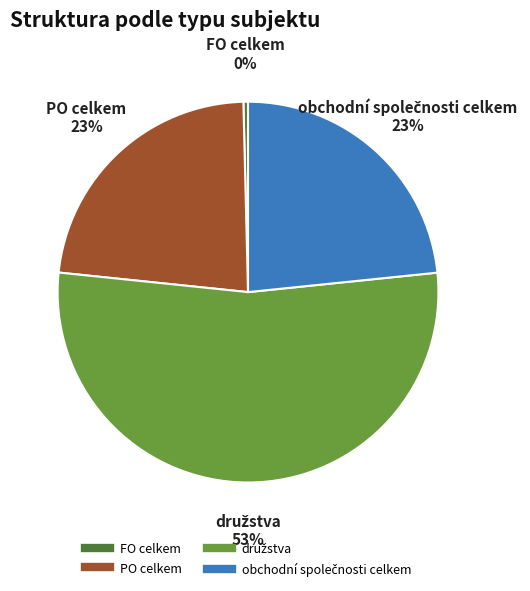

To the nearest percent, what is the average slice percentage?

25%